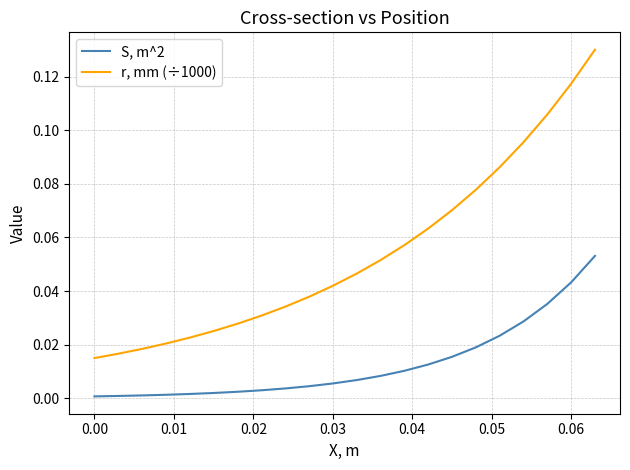

Which series has the largest total across all categories?

r, mm (÷1000)